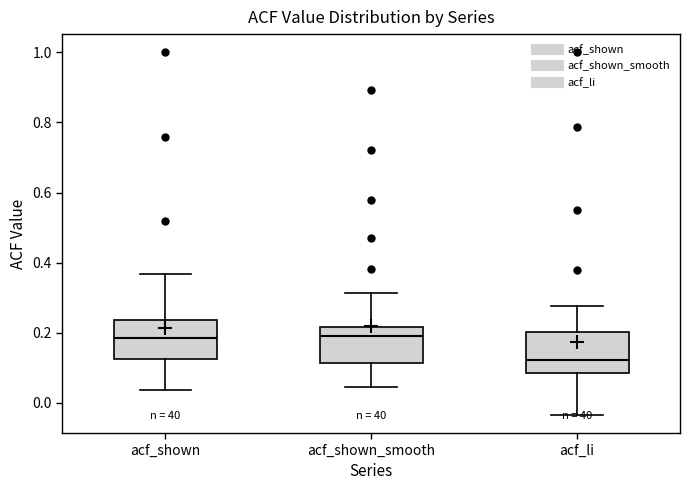

Where is the upper edge of the box for acf_li on the y-axis? The values are not printed on the chart, so give them approximately, as read against the axis.

0.20